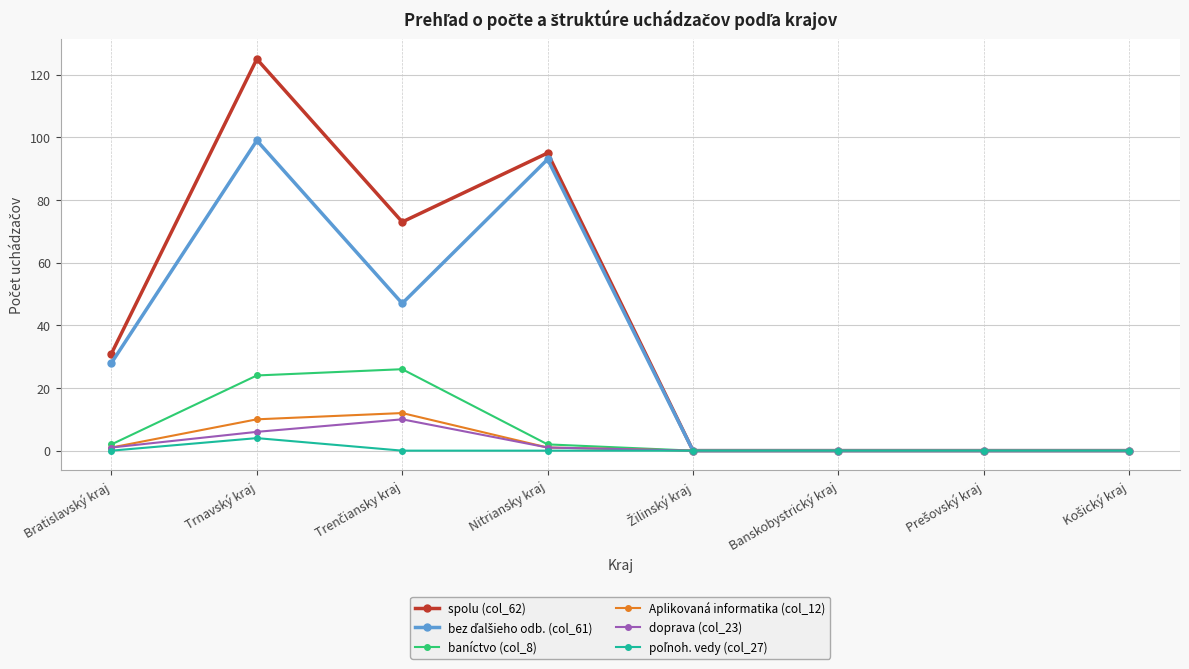

Which series has the largest range (max minus min)?

spolu (col_62)